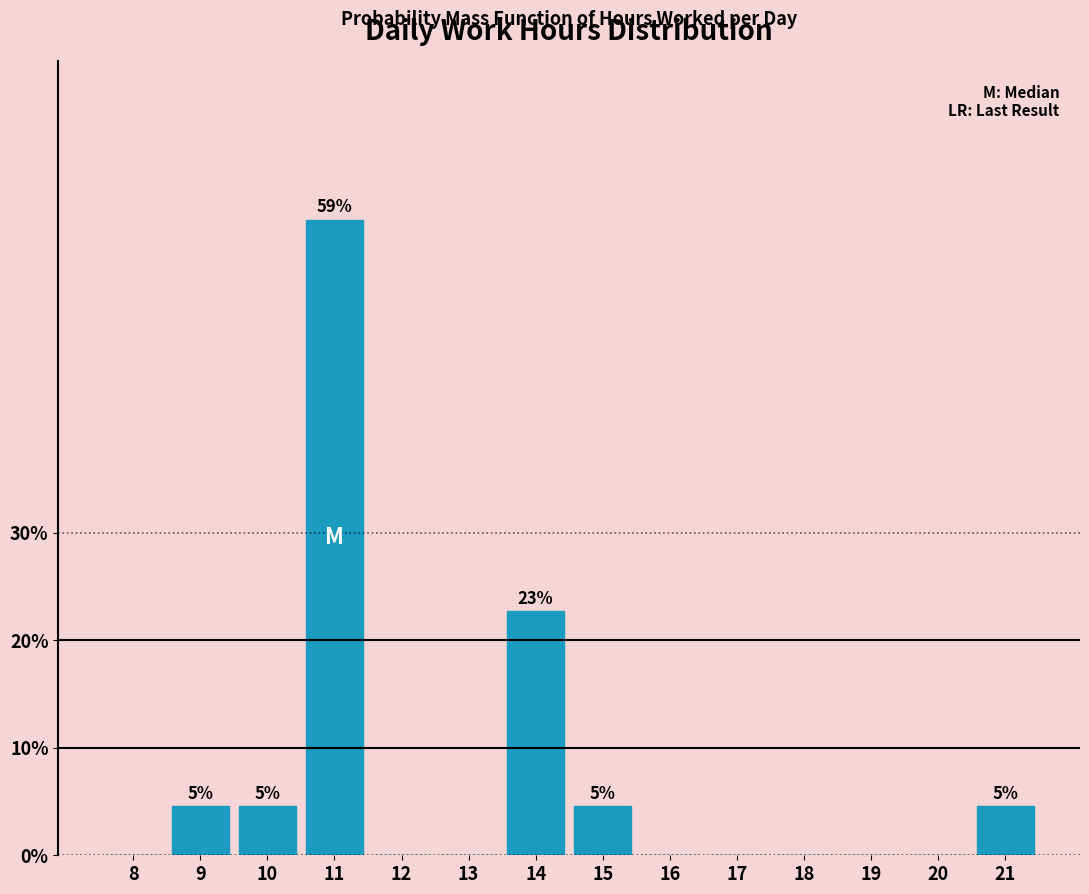

Reading left to right, extract all data points from this chart.

8=0.0	9=4.5	10=4.5	11=59.1	12=0.0	13=0.0	14=22.7	15=4.5	16=0.0	17=0.0	18=0.0	19=0.0	20=0.0	21=4.5